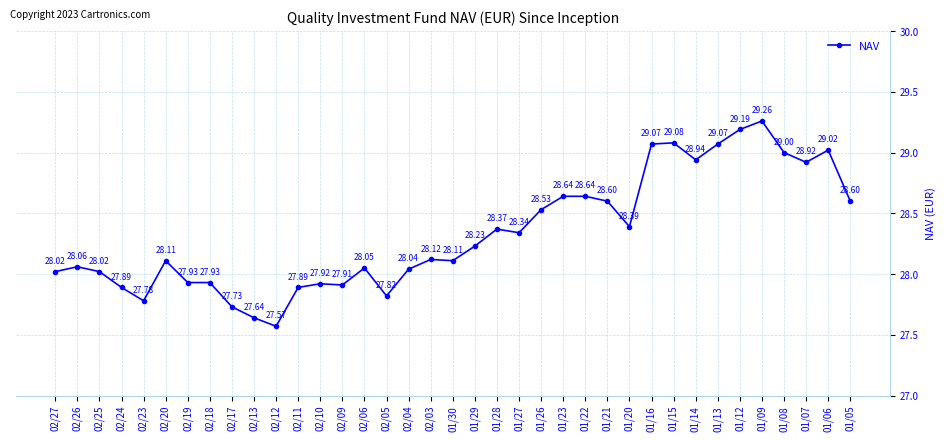

At which category does the data reach its first local valley?

02/23